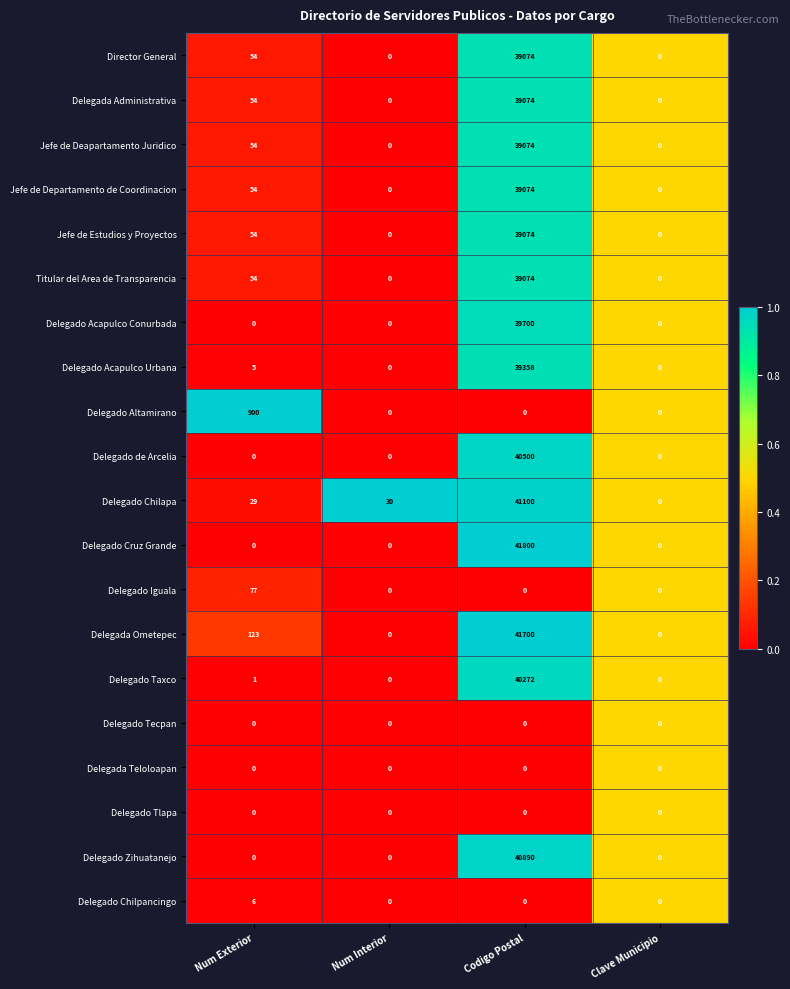

The Delegado Acapulco Urbana series shows 8 at Num Exterior. True or false?

False